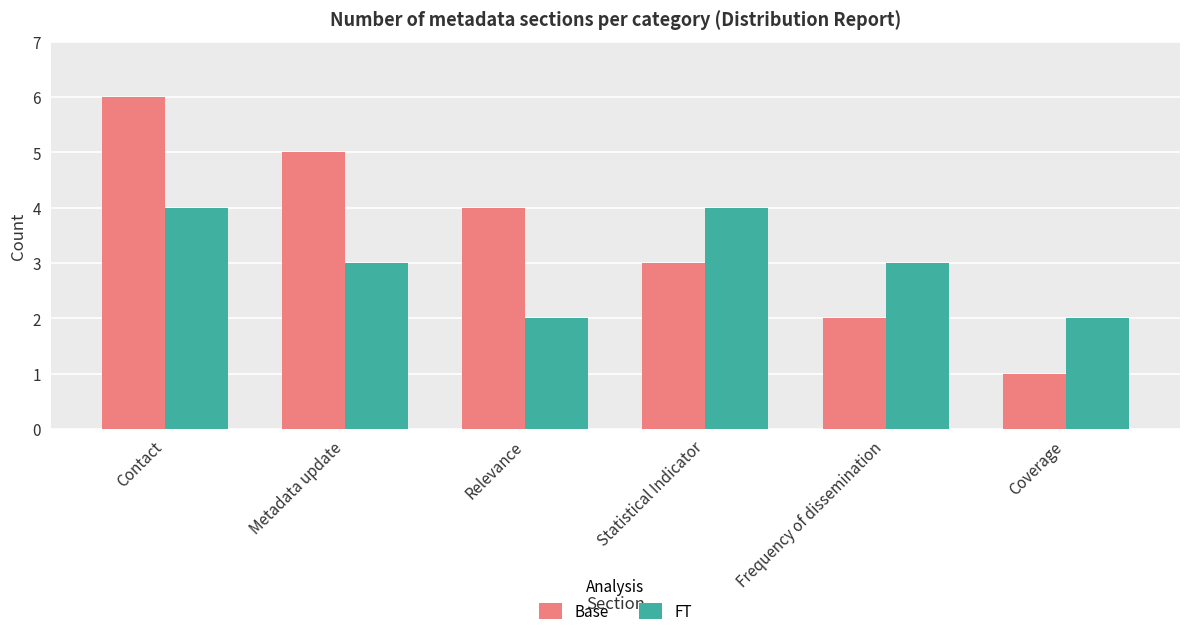

Reading left to right, what are all the values shown in this chart?

Base: 6	5	4	3	2	1
FT: 4	3	2	4	3	2